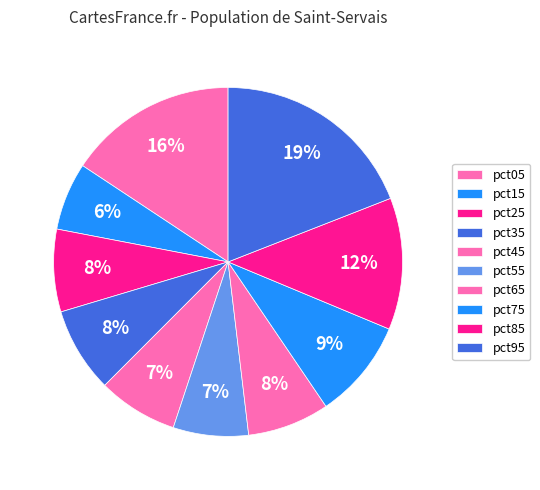

What is the largest slice in the pie chart?

pct95